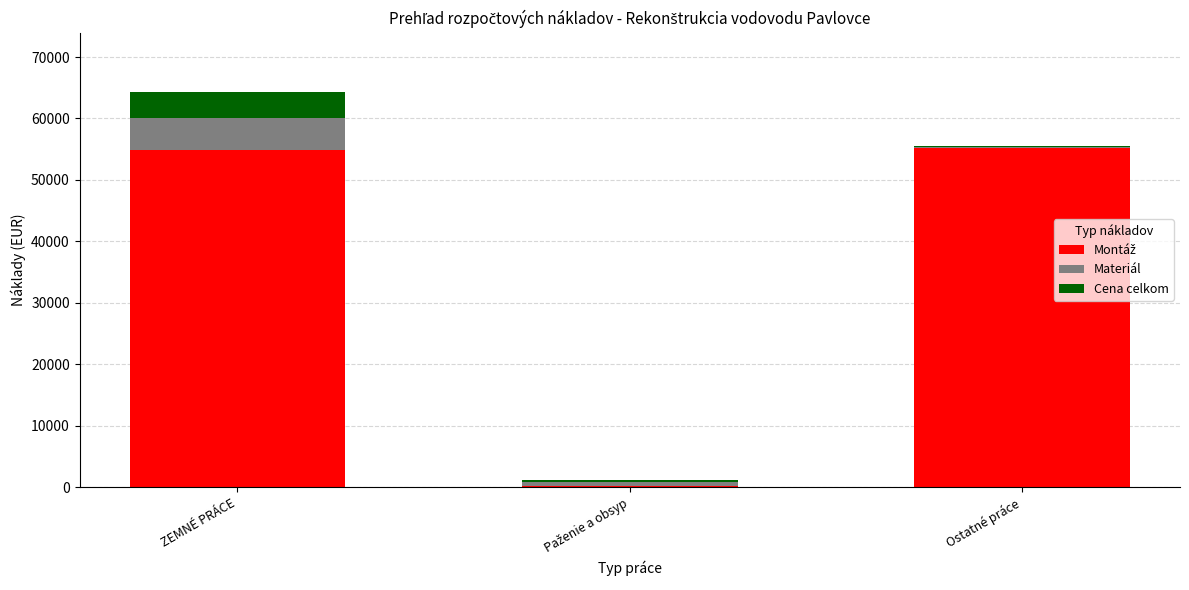

At which category is the sum across all series the highest?

ZEMNÉ PRÁCE